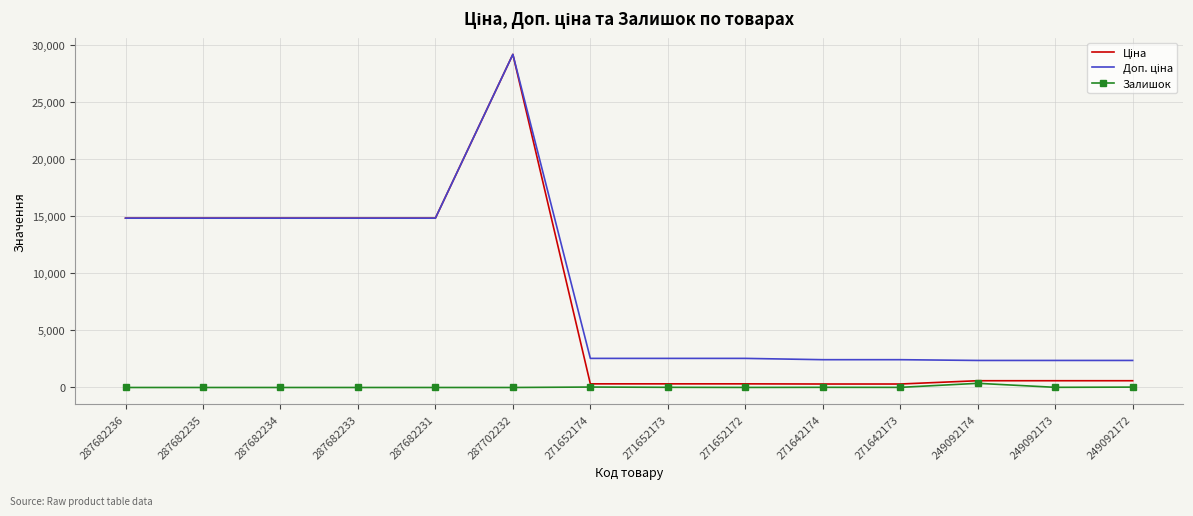

What is the spread (max minus min) of values at 287682234?

14817.6